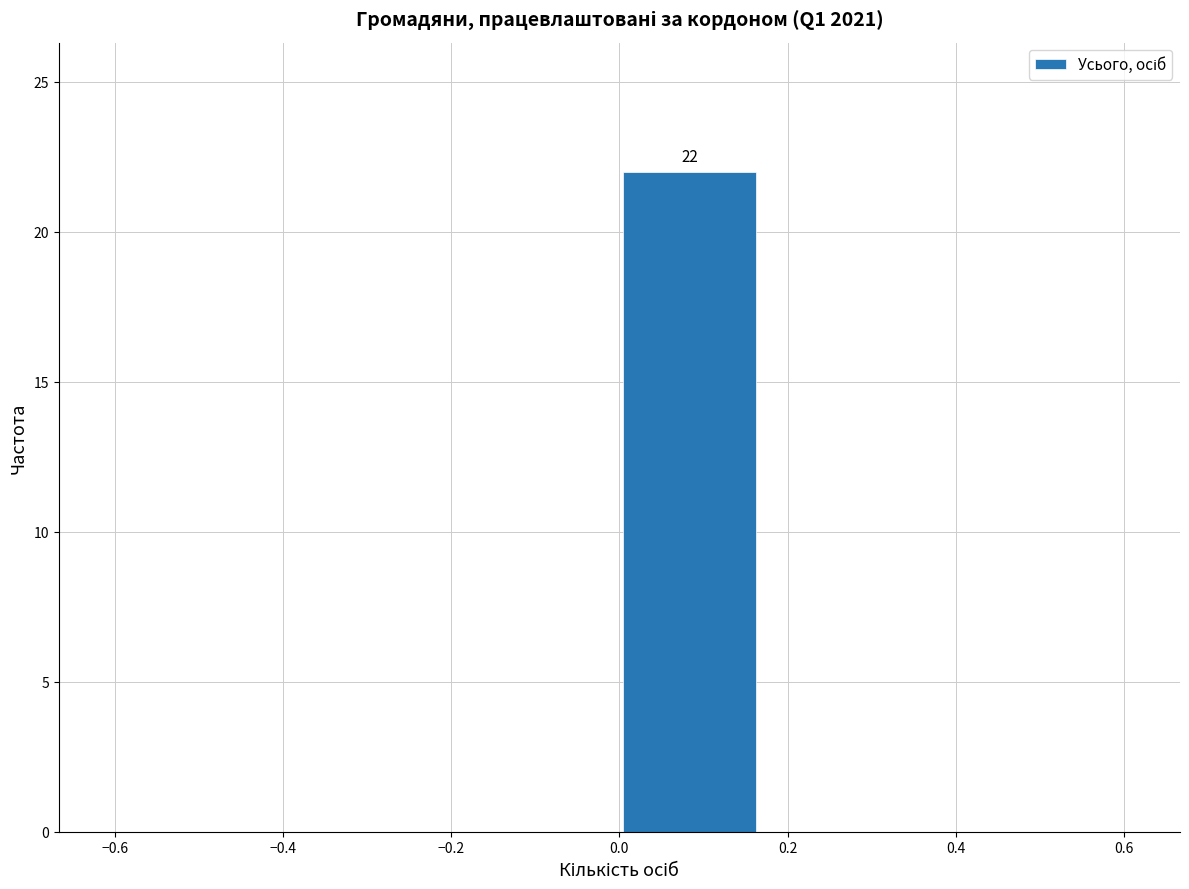

Over which range of the x-axis is the bar tallest?

0.00 to 0.16